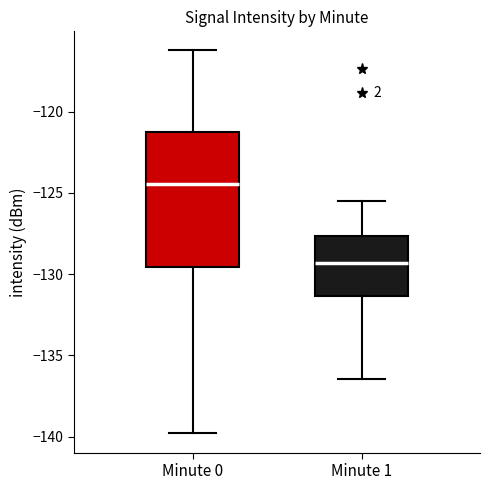

Where is the upper edge of the box for Minute 0 on the y-axis? The values are not printed on the chart, so give them approximately, as read against the axis.

-121.5